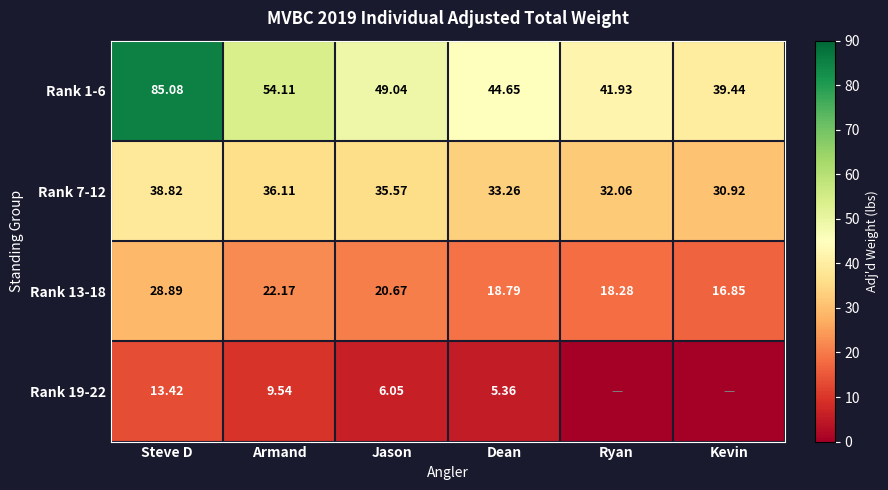

Between Ryan and Kevin, which is larger?

Ryan